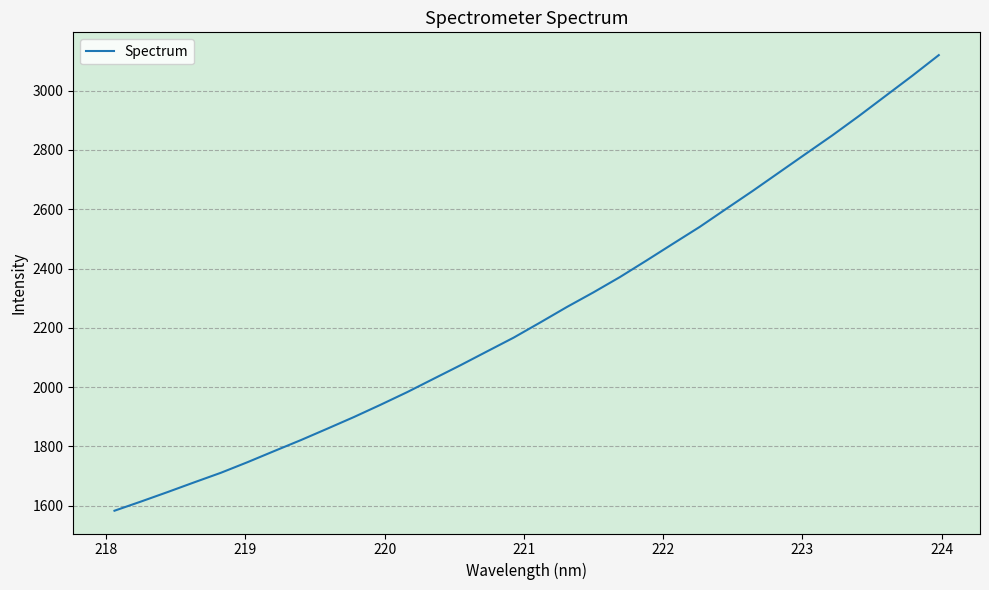

What is the difference between the maximum and minimum values?

1536.7